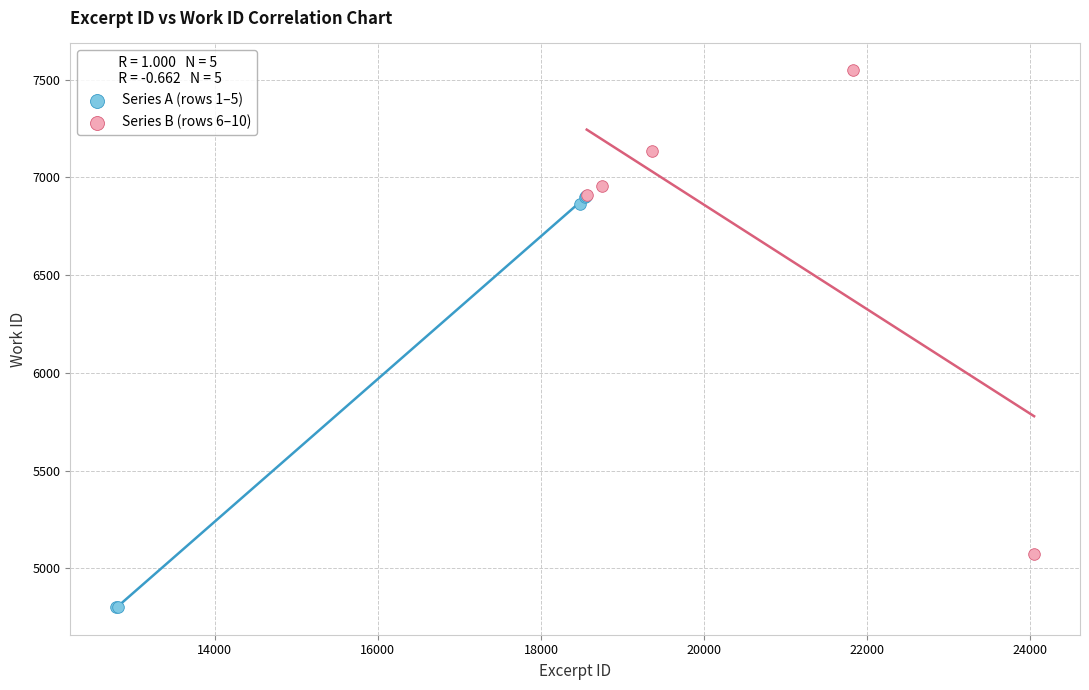

Which series contains the lowest Y value?

Series A (rows 1–5)